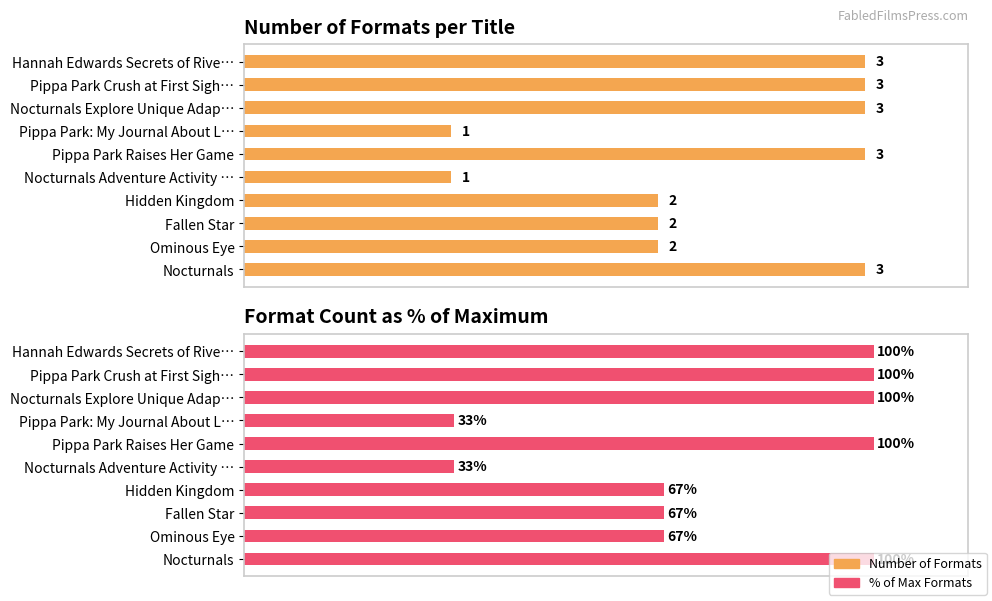

Reading left to right, what are all the values shown in this chart?

Number of Formats: 3.0	3.0	3.0	1.0	3.0	1.0	2.0	2.0	2.0	3.0
% of Max Formats: 100.0	100.0	100.0	33.3	100.0	33.3	66.7	66.7	66.7	100.0